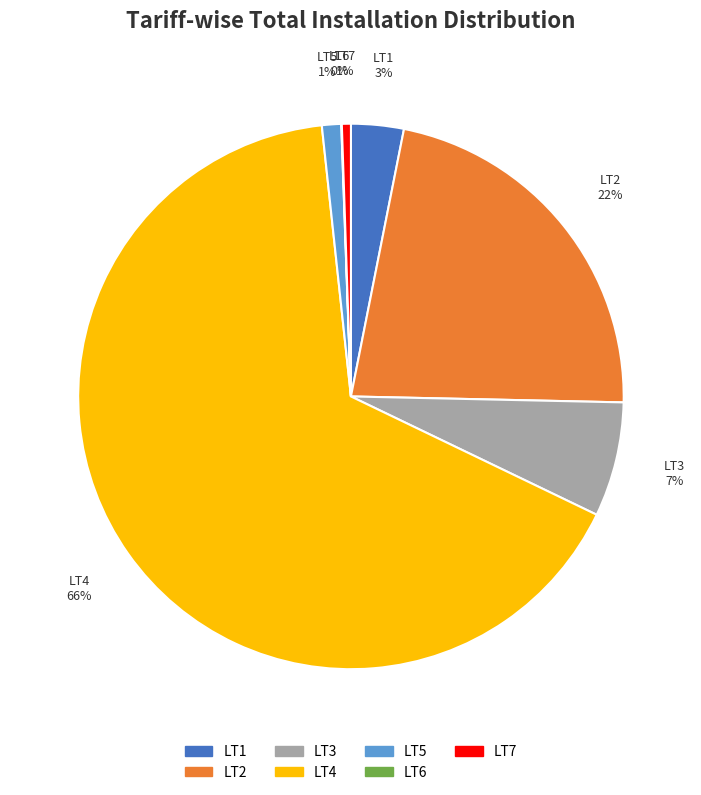

Between LT7 and LT3, which is larger?

LT3